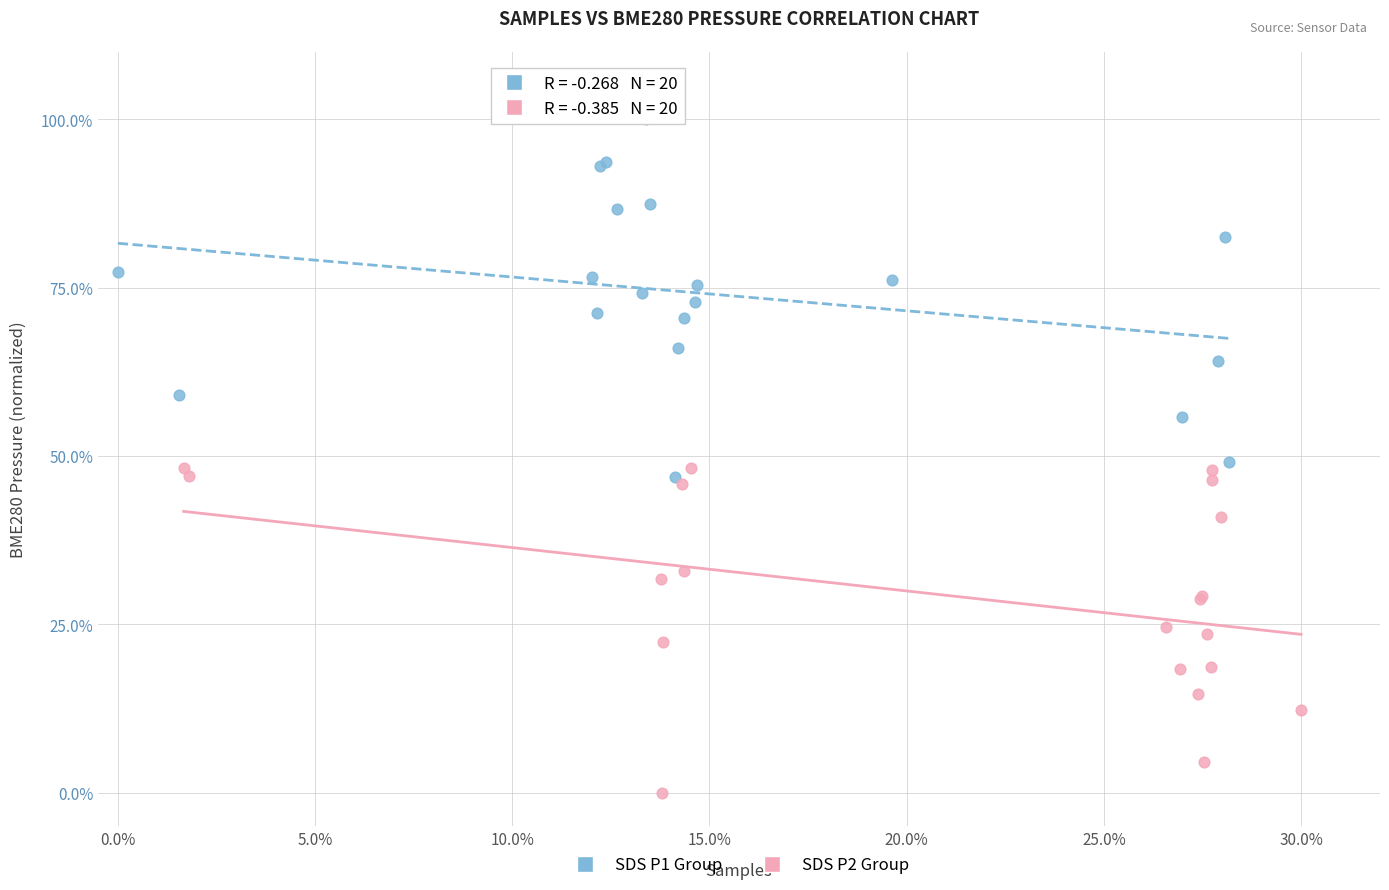

Which series contains the lowest Y value?

SDS P2 Group